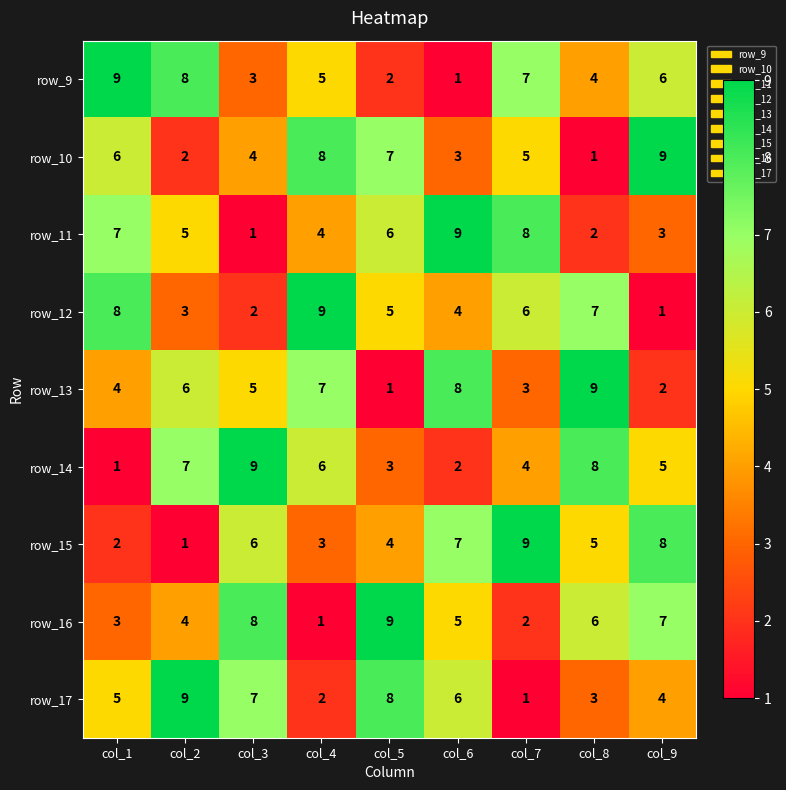

What is the difference between the maximum and minimum values in the row_15 series?

8